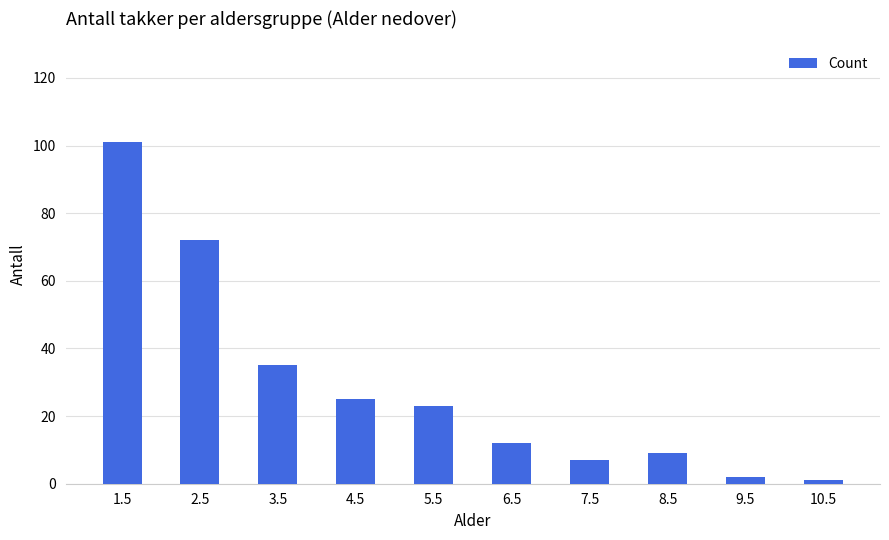

Between 6.5 and 4.5, which is larger?

4.5